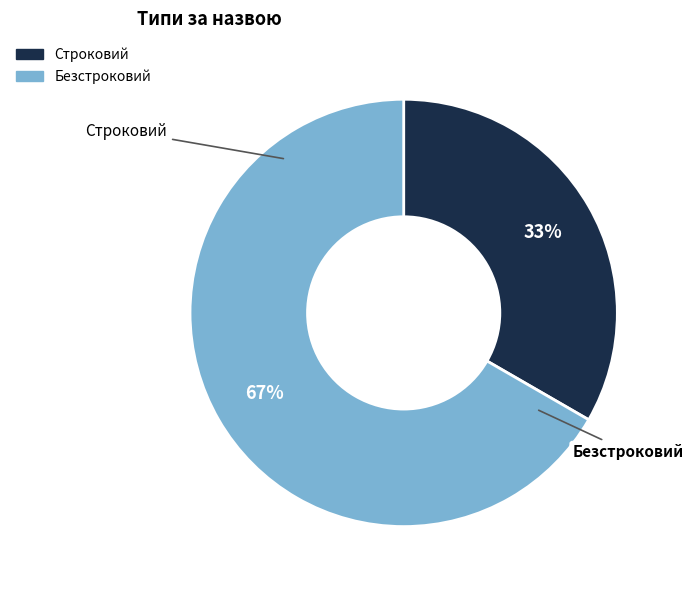

What is the largest slice in the pie chart?

Безстроковий